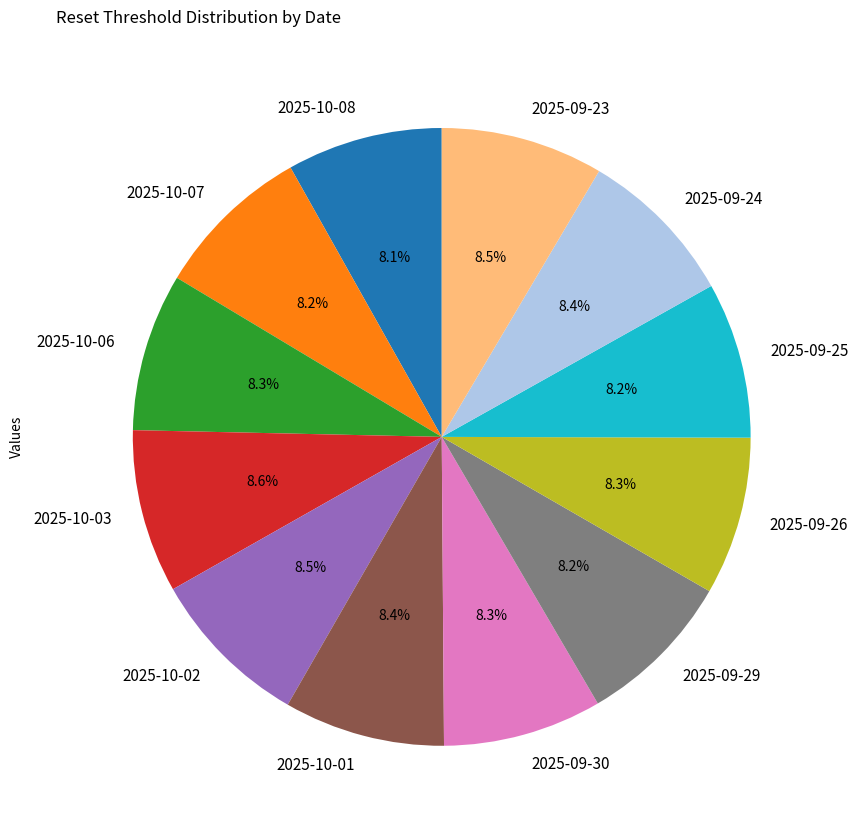

To the nearest percent, what percentage of the pie is 2025-09-29?

8%